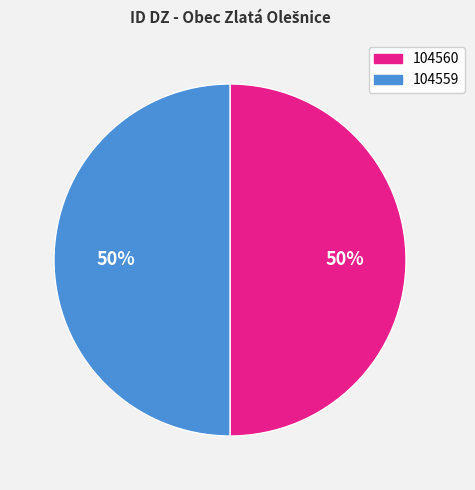

How many slices are in this pie chart?

2